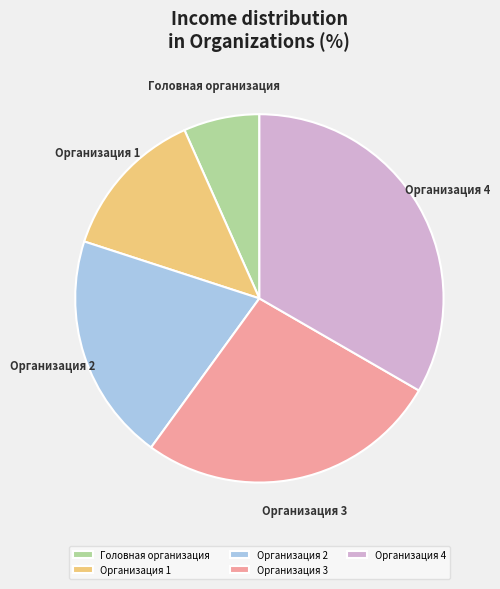

Is the sum of Головная организация and Организация 4 greater than half?

No